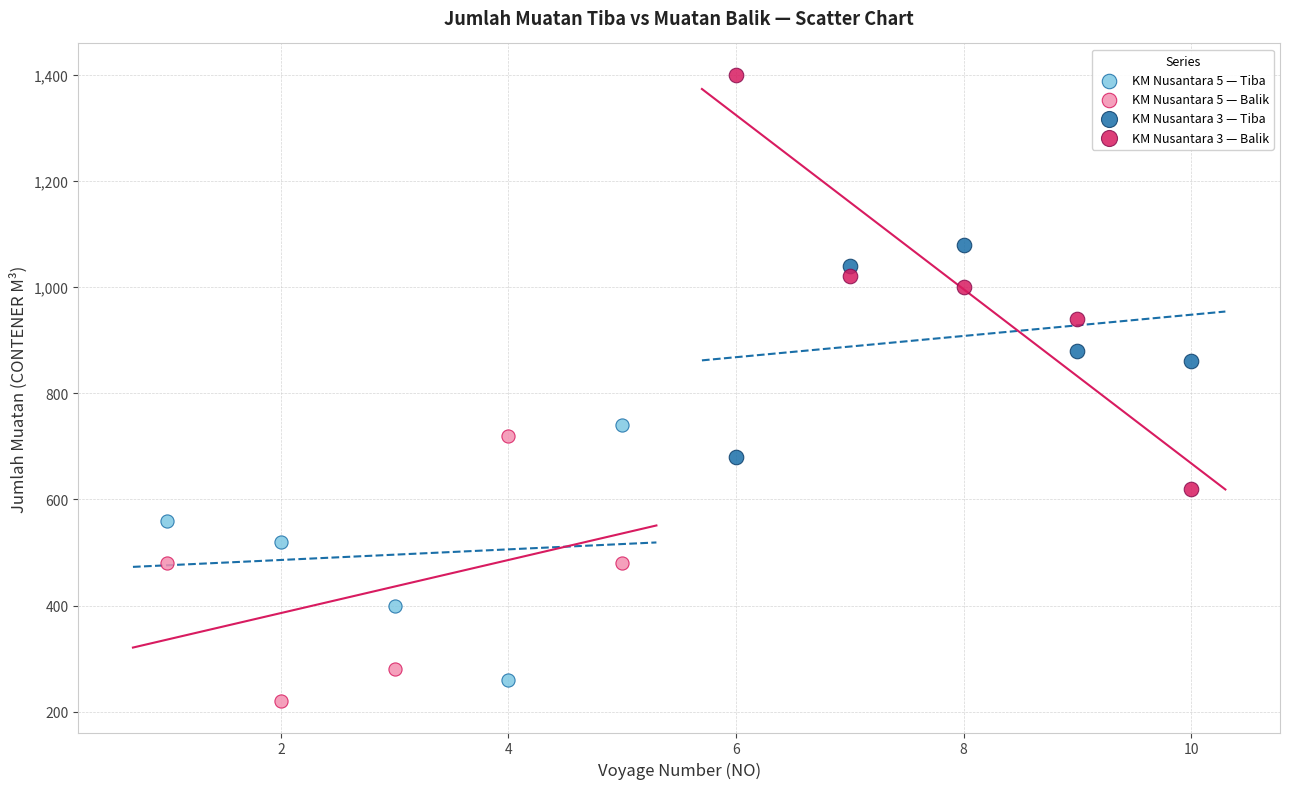

Which series reaches the maximum Y coordinate?

KM Nusantara 3 — Balik